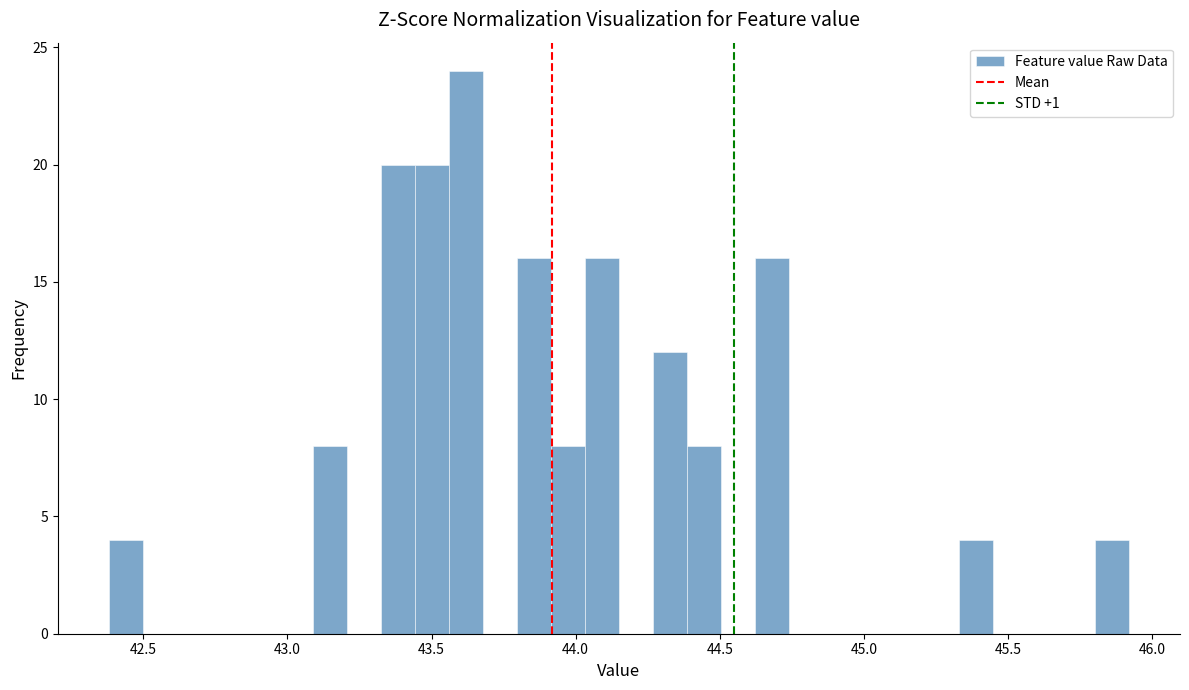

Around what value on the x-axis is the tallest bar? Give the approximate position of its centre, as read against the axis.

43.60